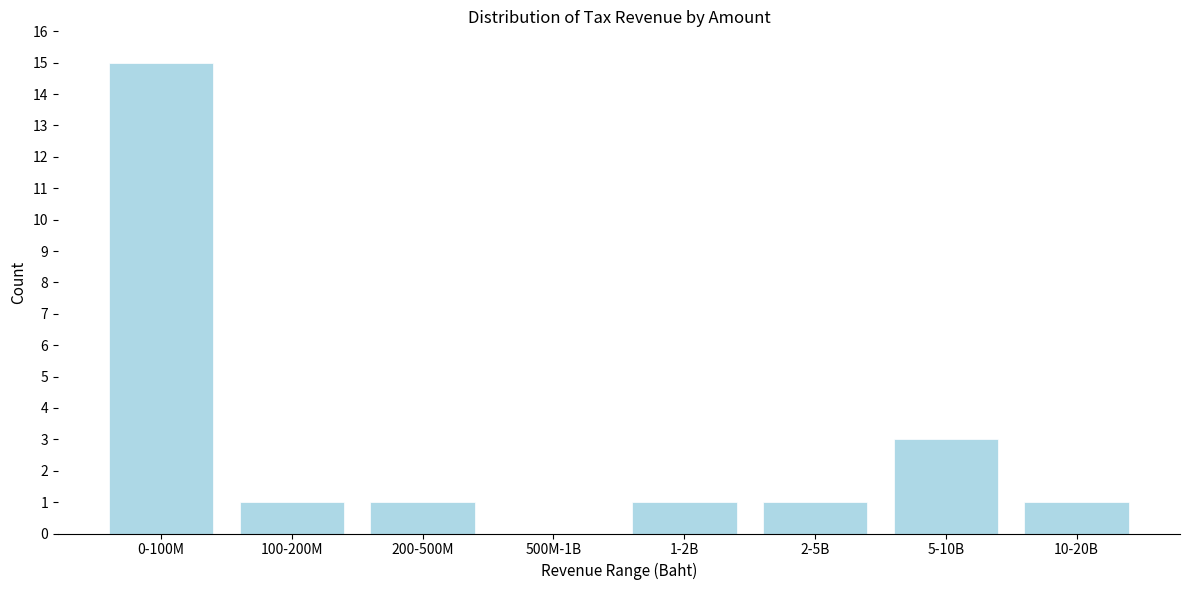

Reading left to right, what are all the values shown in this chart?

0-100M=15	100-200M=1	200-500M=1	500M-1B=0	1-2B=1	2-5B=1	5-10B=3	10-20B=1